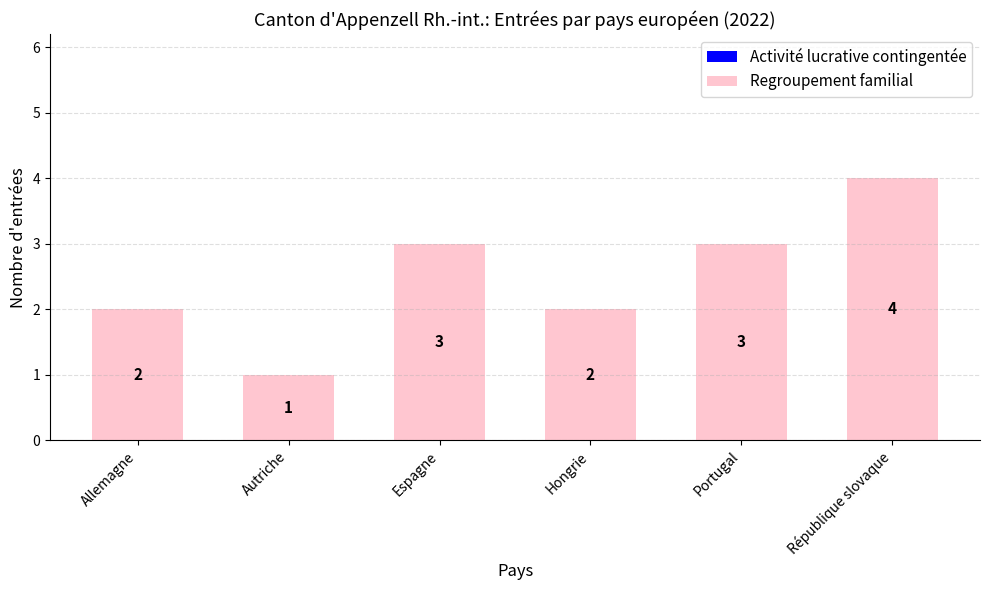

What is the approximate value at Espagne?

3